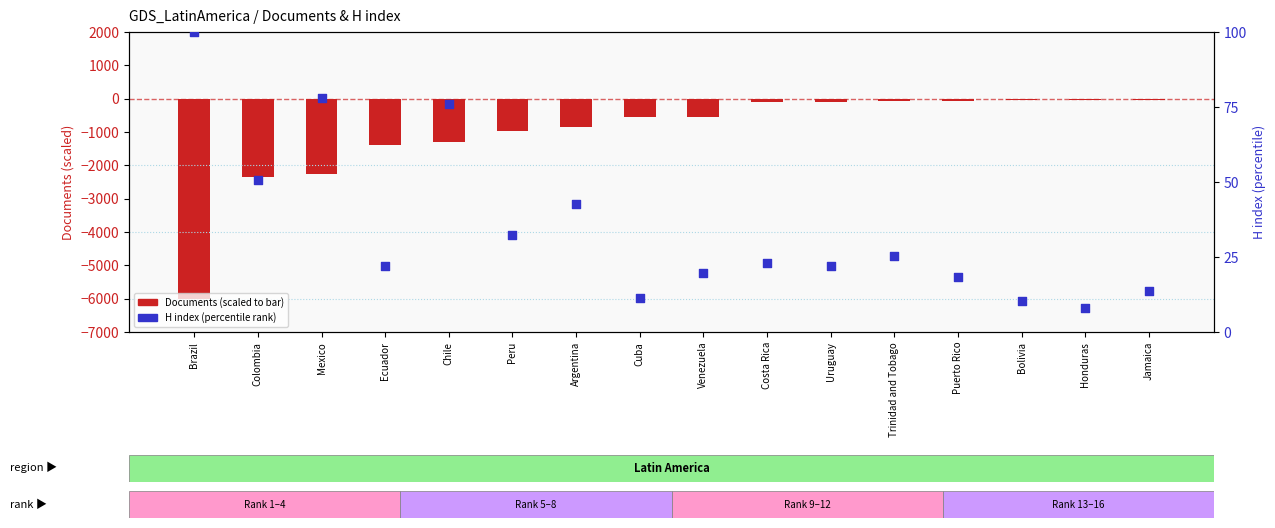

At how many categories does at least one series exceed -2290?

16